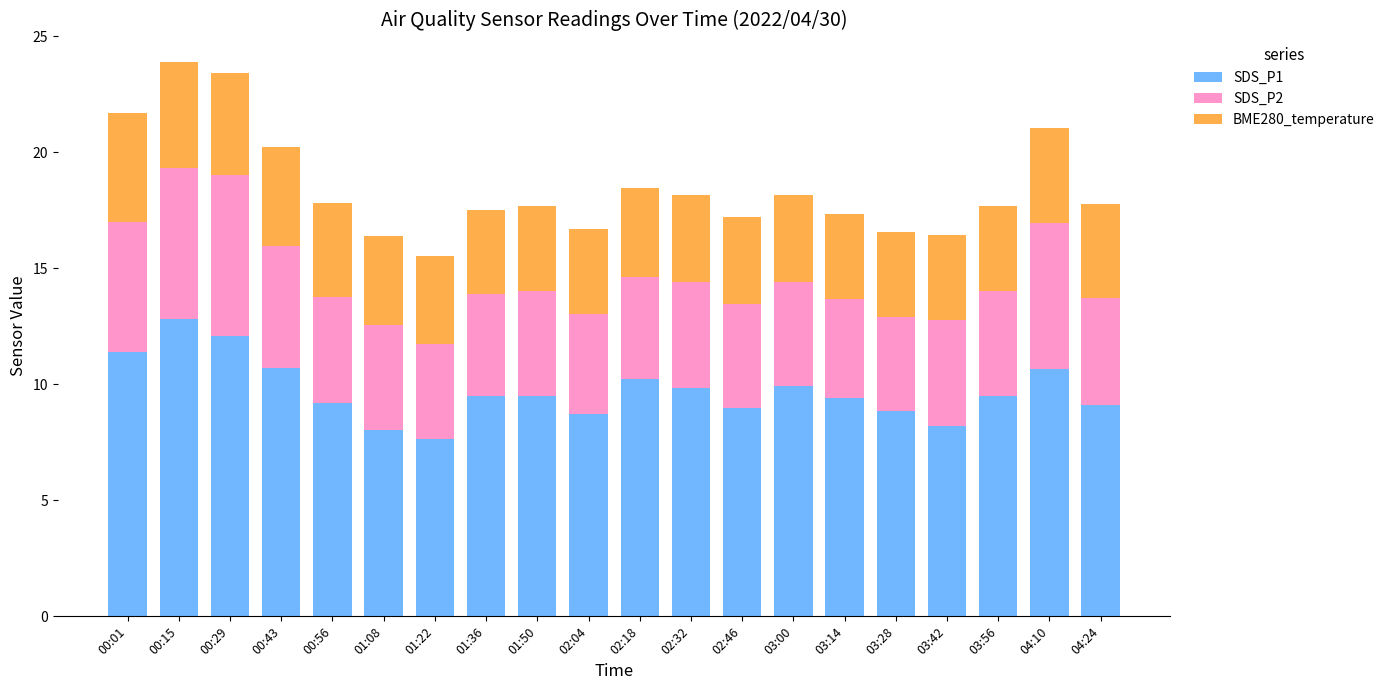

True or false: SDS_P1 has a value of 8.2 at 03:42.

True